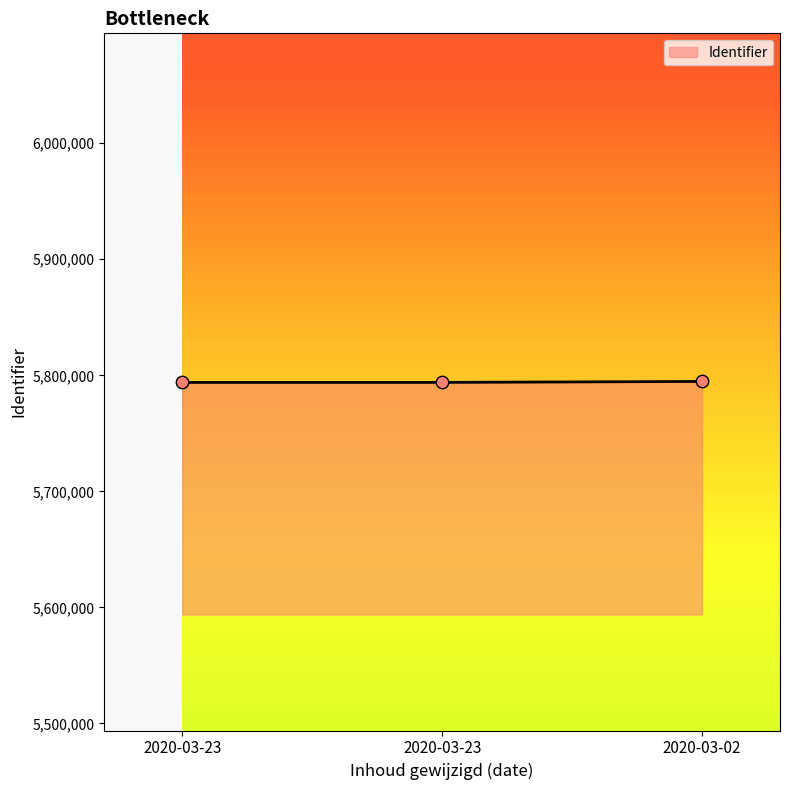

Approximately how many times larger is the value at 2020-03-23 compared to 2020-03-02?

1.0